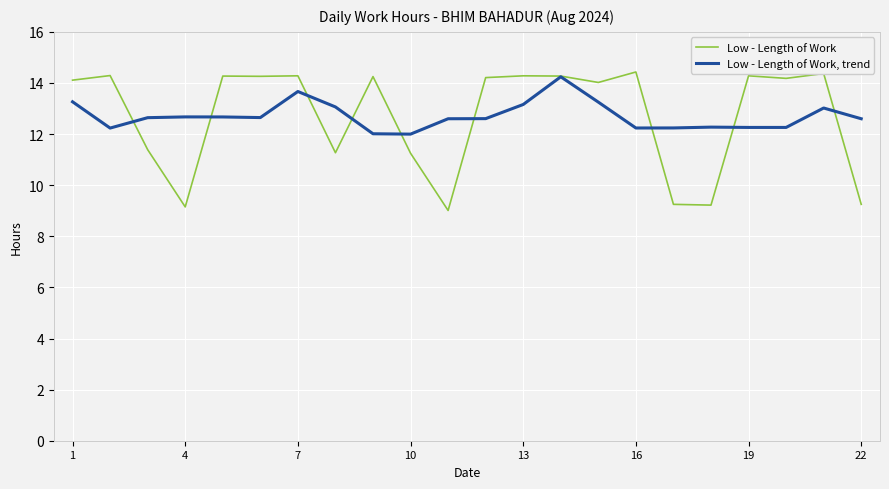

Rank the series by their average value, from highest to lowest.

Low - Length of Work, trend, Low - Length of Work